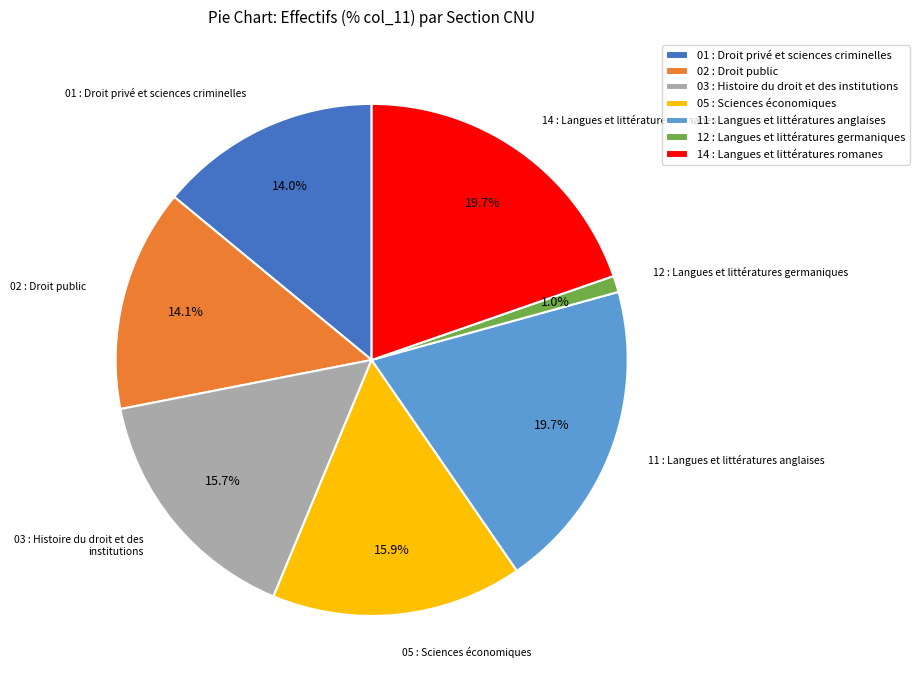

Is it true that 05 : Sciences économiques is 23% of the pie?

False